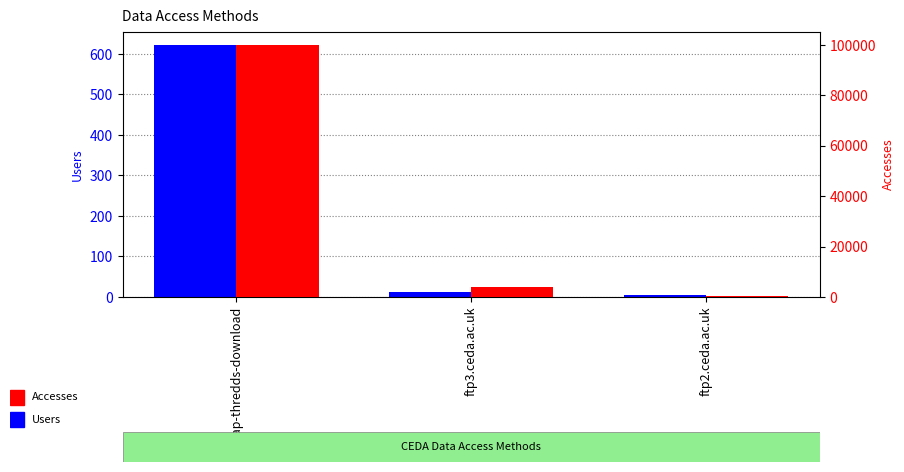

What is the lowest value of the Accesses series?

312